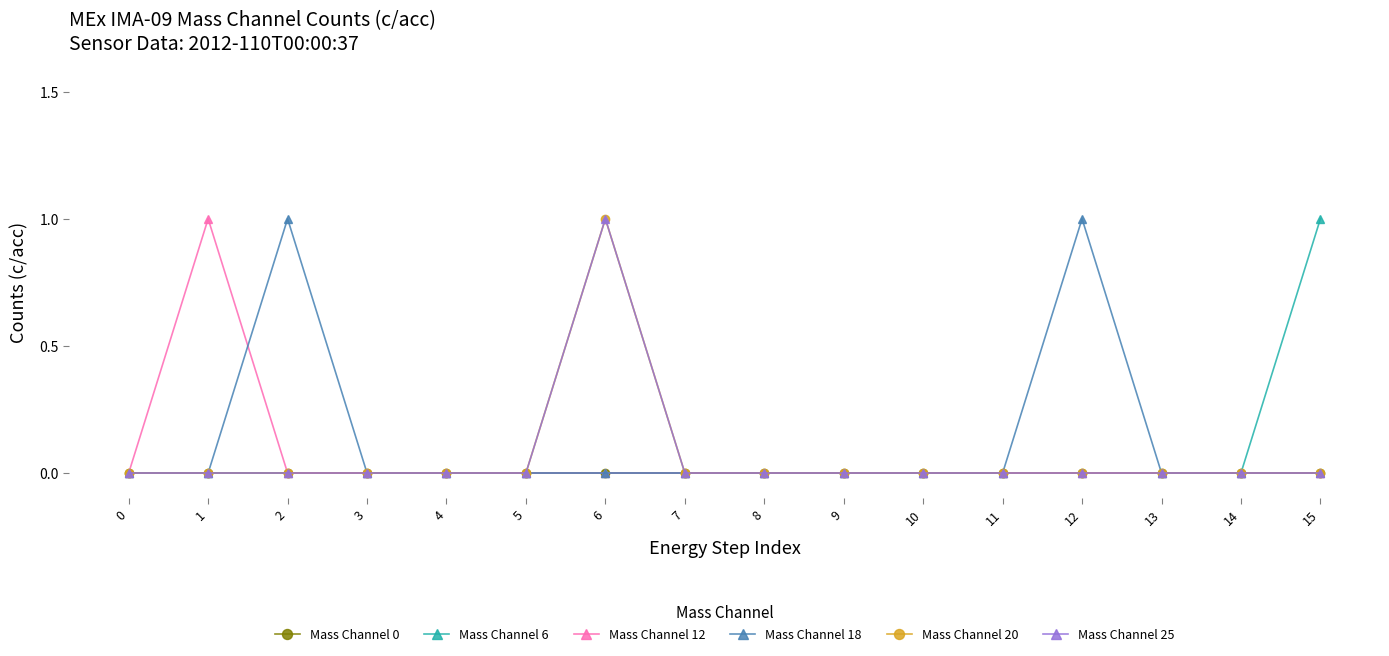

Does the chart display data point markers on the line(s)?

Yes